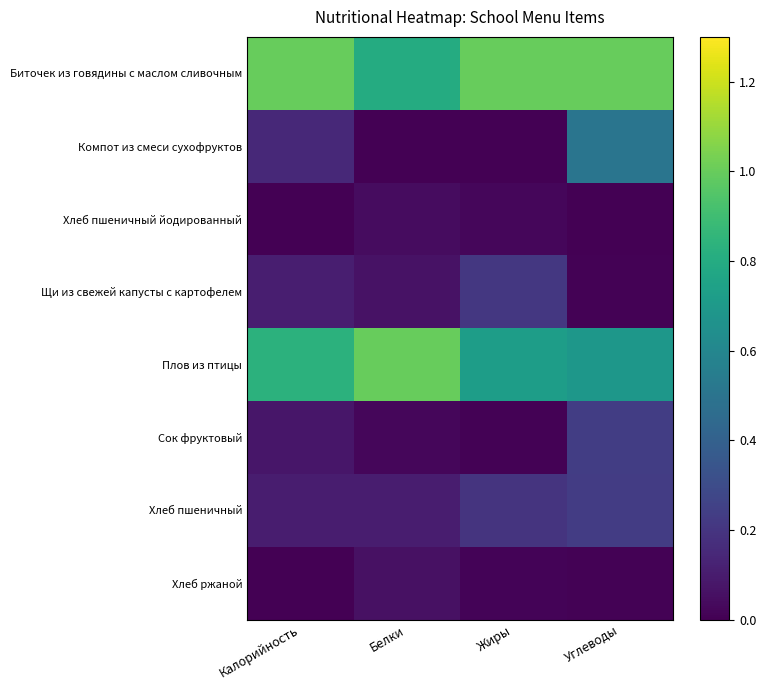

Reading left to right, extract all data points from this chart.

Биточек из говядины с маслом сливочным: Калорийность=1.0	Белки=0.8	Жиры=1.0	Углеводы=1.0
Компот из смеси сухофруктов: Калорийность=0.1	Белки=0.0	Жиры=0.0	Углеводы=0.5
Хлеб пшеничный йодированный: Калорийность=0.0	Белки=0.0	Жиры=0.0	Углеводы=0.0
Щи из свежей капусты с картофелем: Калорийность=0.1	Белки=0.1	Жиры=0.2	Углеводы=0.0
Плов из птицы: Калорийность=0.8	Белки=1.0	Жиры=0.7	Углеводы=0.7
Сок фруктовый: Калорийность=0.1	Белки=0.0	Жиры=0.0	Углеводы=0.2
Хлеб пшеничный: Калорийность=0.1	Белки=0.1	Жиры=0.2	Углеводы=0.2
Хлеб ржаной: Калорийность=0.0	Белки=0.1	Жиры=0.0	Углеводы=0.0